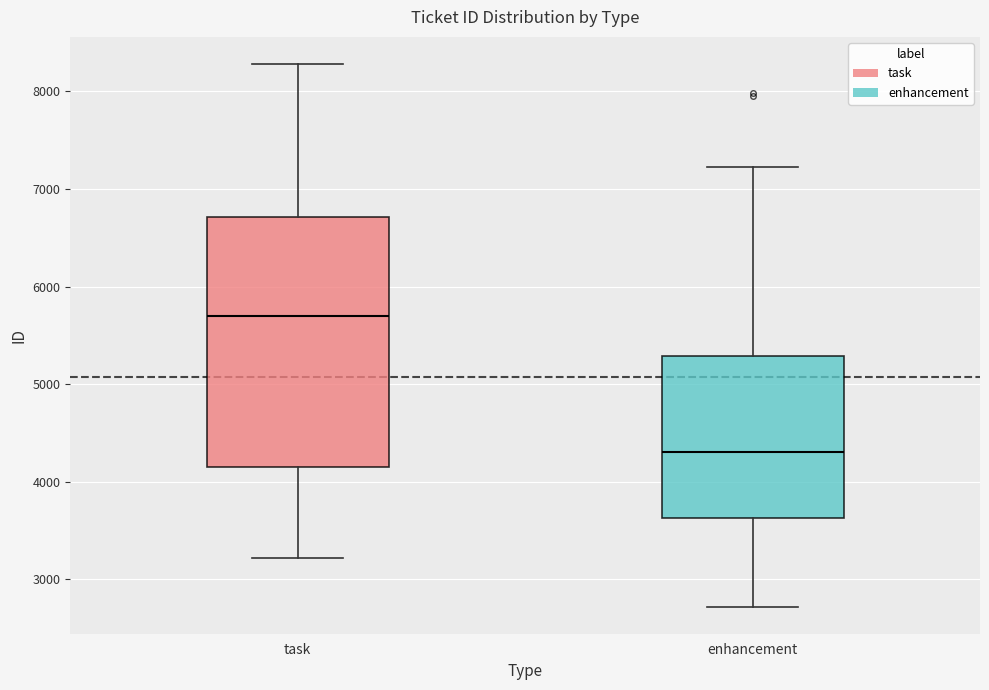

Reading left to right, read every box against the y-axis: the position of its median line, the range the box covers, and the ends of its whiskers. The values are not printed on the chart, so give them approximately, as read against the axis.

task: median 5700, box 4200 to 6700, whiskers 3200 to 8300
enhancement: median 4300, box 3600 to 5300, whiskers 2700 to 7200